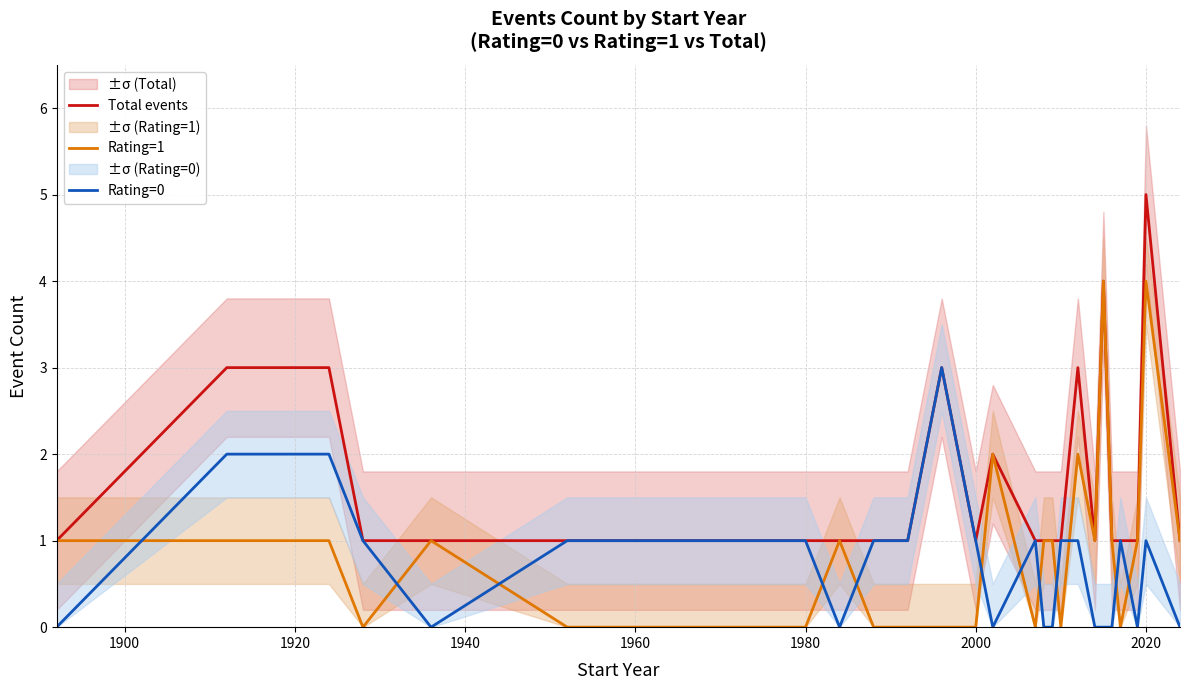

Does the chart have visible grid lines?

Yes